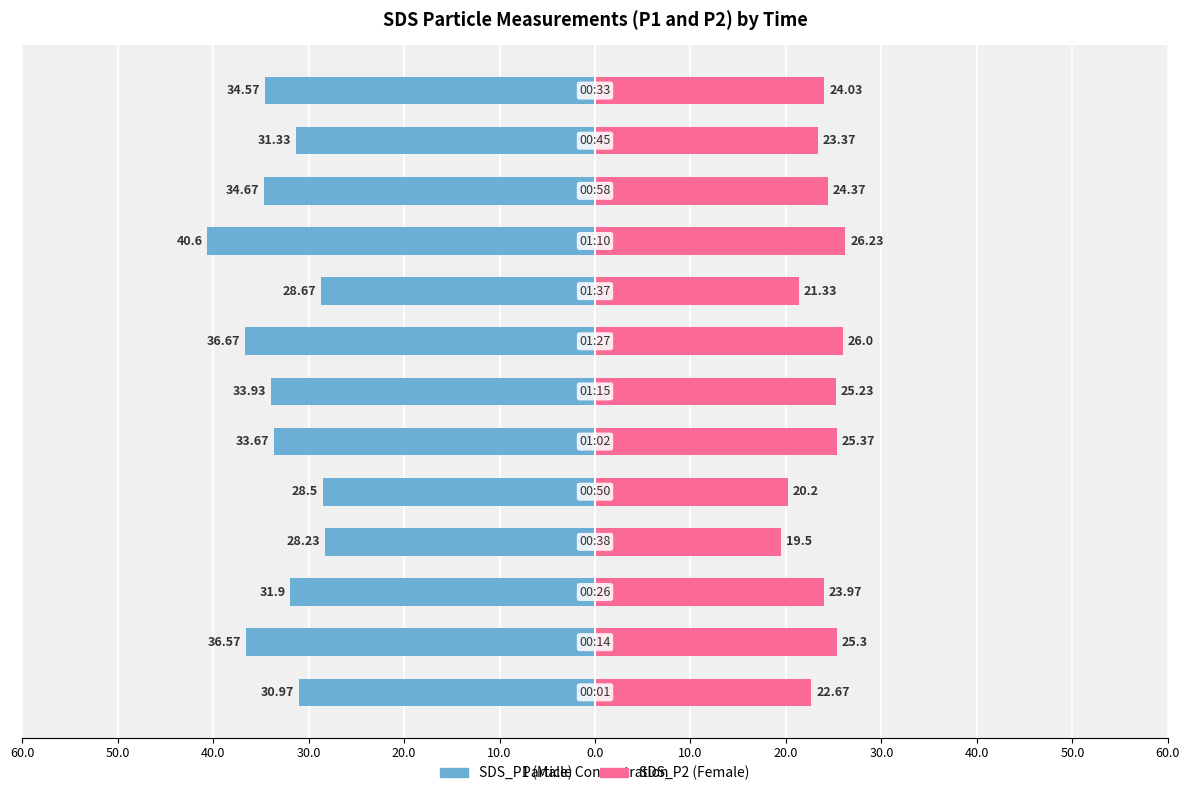

Read the SDS_P1 value at 40.0.

-34.7